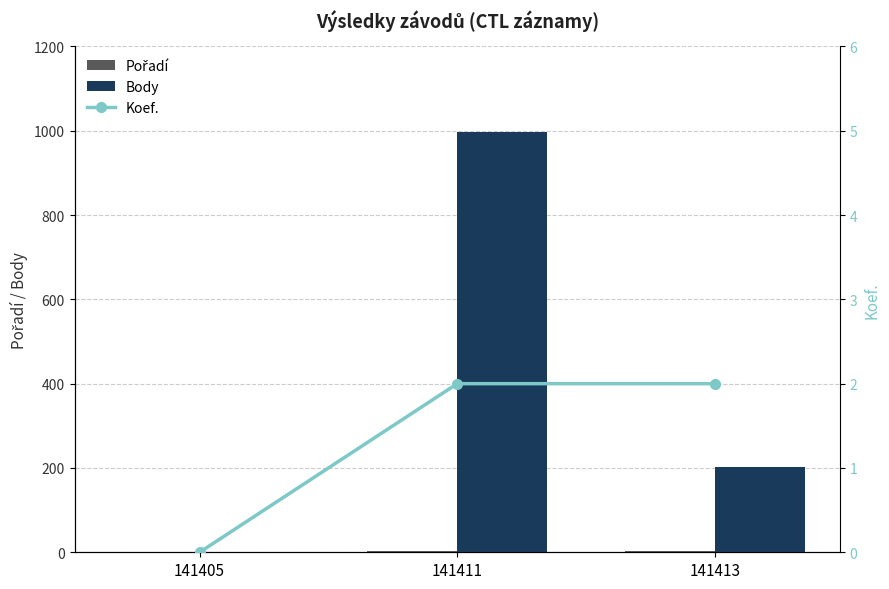

How many data points does each series have?

3